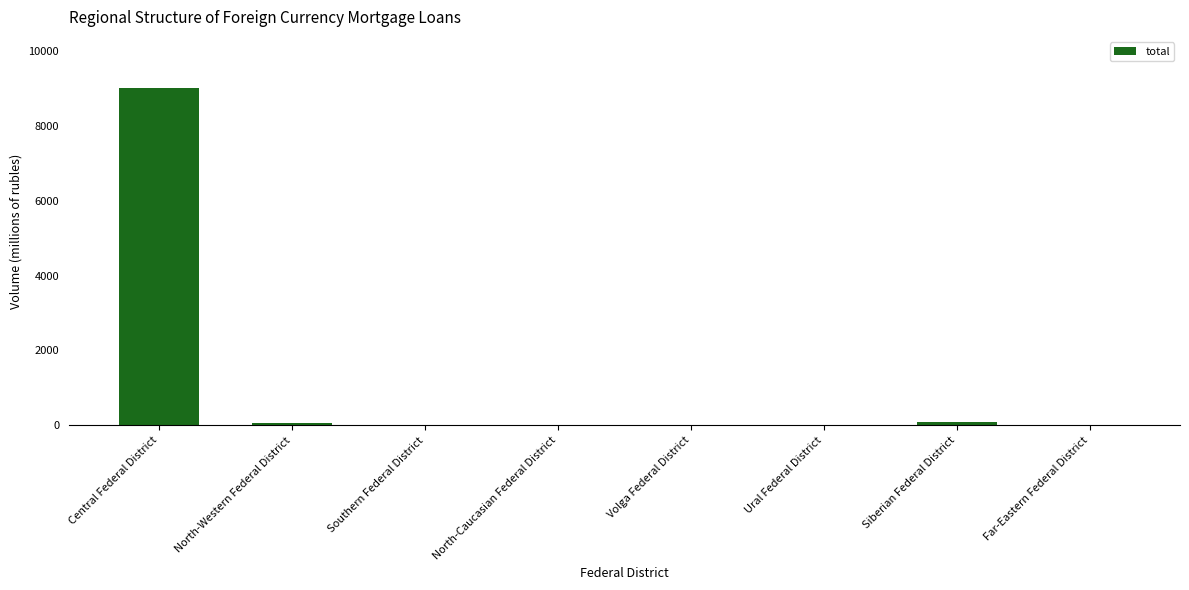

Between Ural Federal District and Central Federal District, which is larger?

Central Federal District